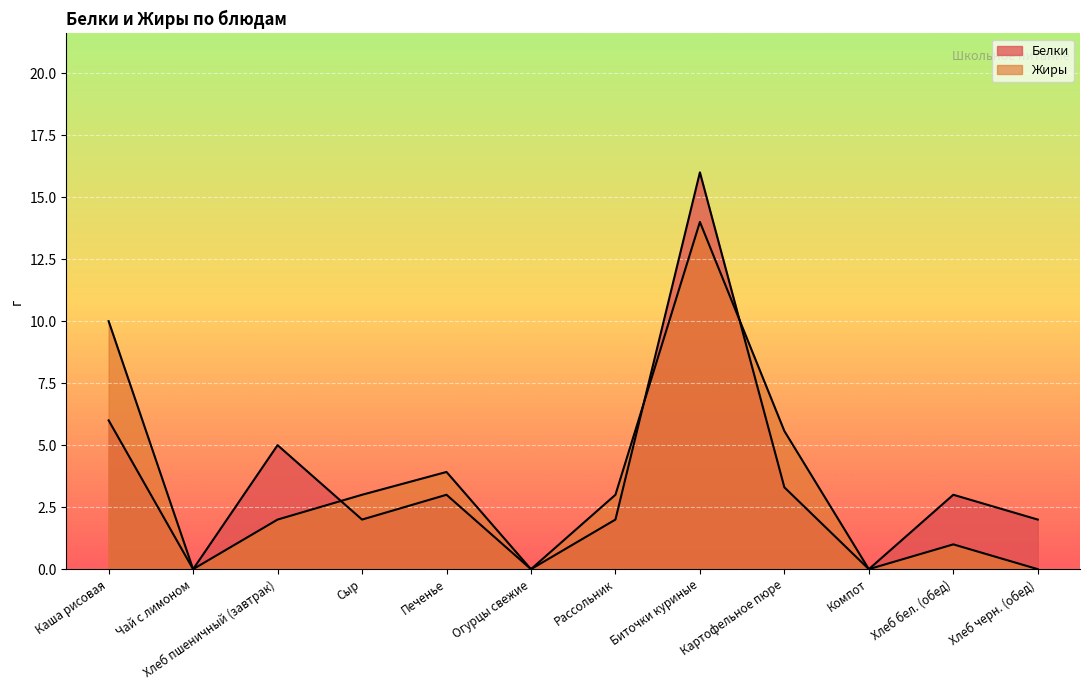

Reading left to right, extract all data points from this chart.

Белки: Каша рисовая=6.0	Чай с лимоном=0.0	Хлеб пшеничный (завтрак)=5.0	Сыр=2.0	Печенье=3.0	Огурцы свежие=0.0	Рассольник=2.0	Биточки куриные=16.0	Картофельное пюре=3.3	Компот=0.0	Хлеб бел. (обед)=3.0	Хлеб черн. (обед)=2.0
Жиры: Каша рисовая=10.0	Чай с лимоном=0.0	Хлеб пшеничный (завтрак)=2.0	Сыр=3.0	Печенье=3.9	Огурцы свежие=0.0	Рассольник=3.0	Биточки куриные=14.0	Картофельное пюре=5.6	Компот=0.0	Хлеб бел. (обед)=1.0	Хлеб черн. (обед)=0.0